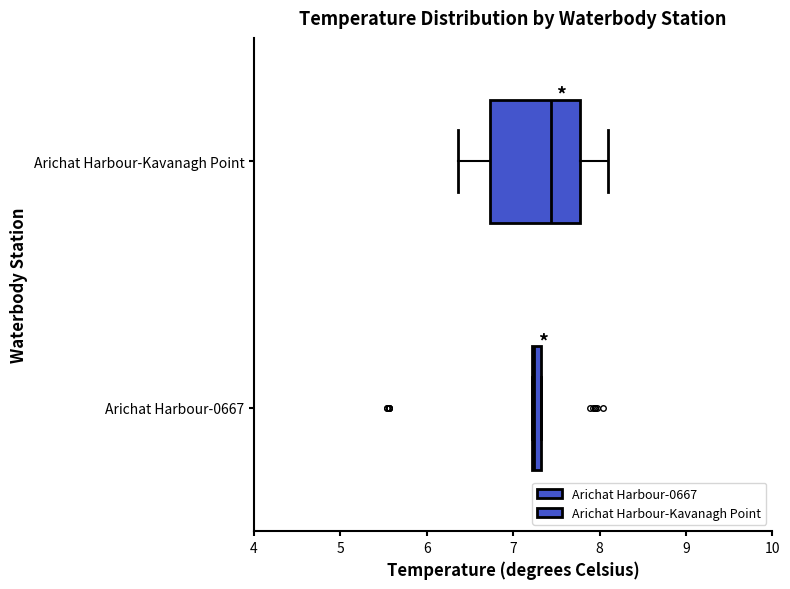

Which box is the widest, from its left edge to its right edge?

Arichat Harbour-Kavanagh Point